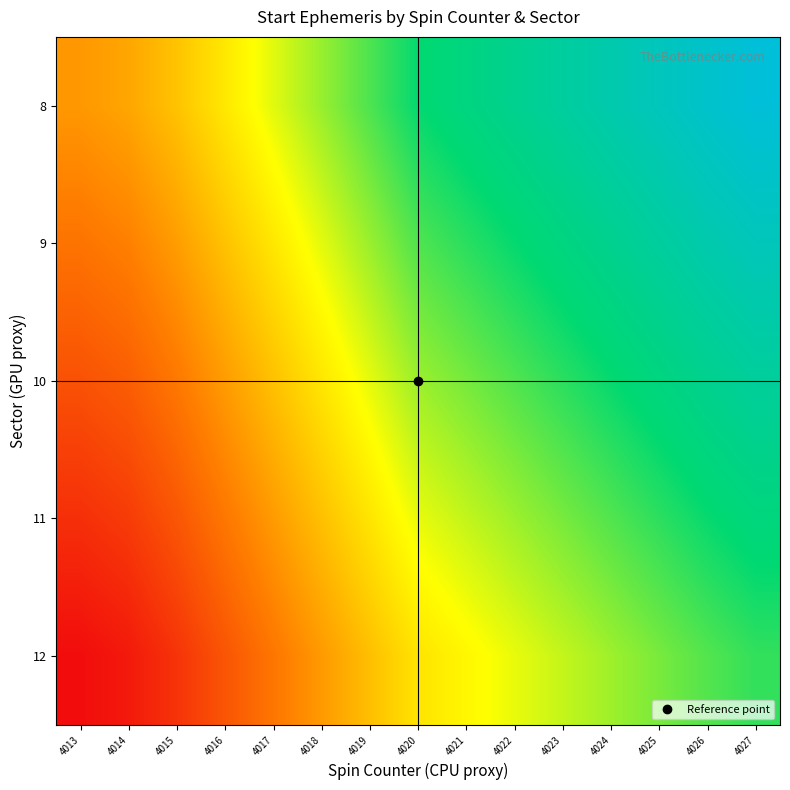

Which category has the lowest value across all series?

4013